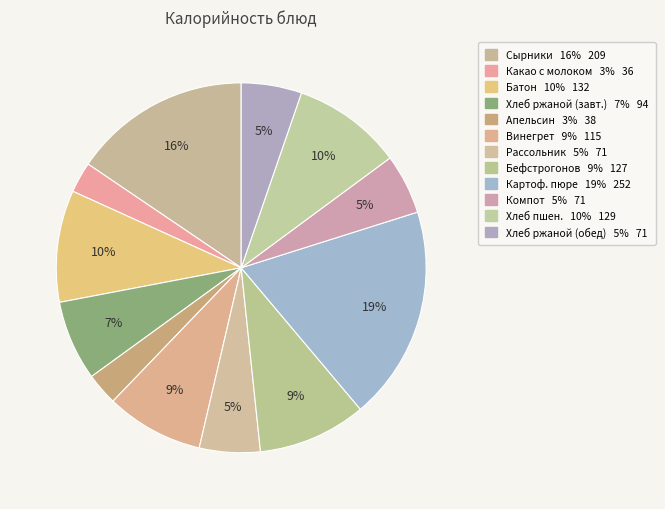

Rank the categories by value from lowest to highest.

Какао с молоком, Апельсин, Компот из плодов или ягод сушеных, хлеб ржаной (обед), Рассольник Ленинградский, Хлеб ржаной (завтрак), Винегрет с растительным маслом, Бефстрогонов из говяжей печени, хлеб пшеничный, Батон, Сырники со сгущеным молоком, Картофельное пюре